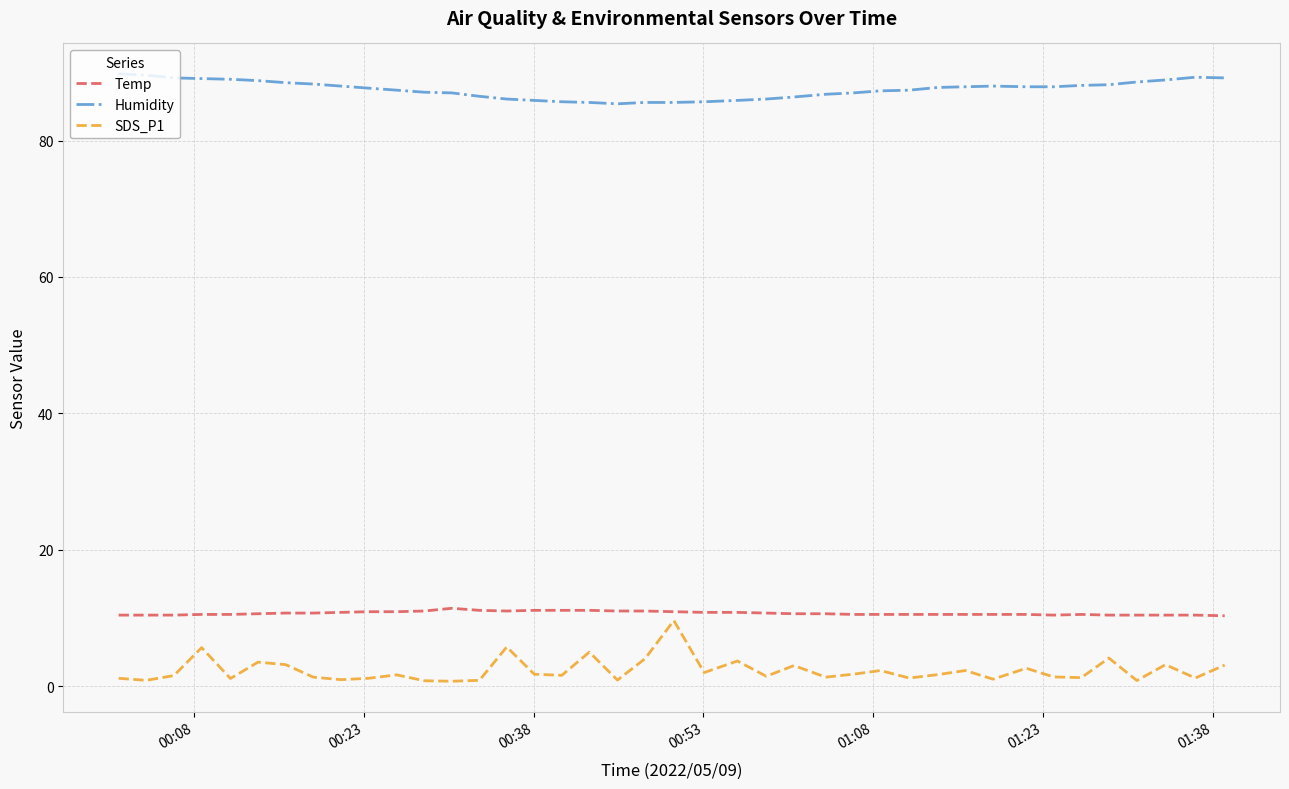

True or false: Humidity and Temp cross at least once.

False